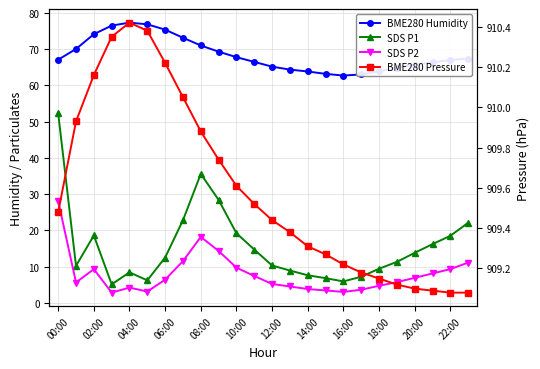

Which series has the largest range (max minus min)?

SDS P1